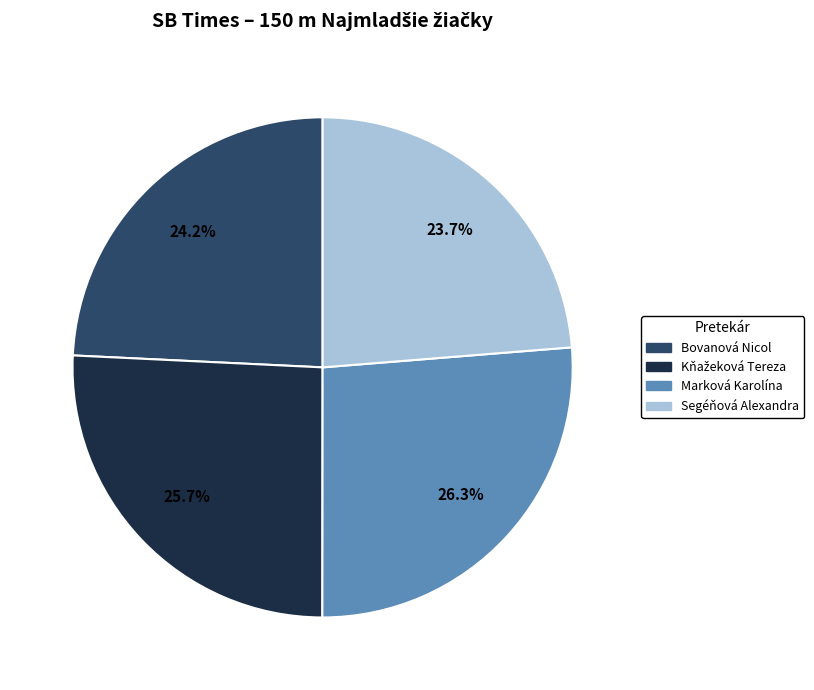

Approximately how many times larger is the value at Segéňová Alexandra compared to Bovanová Nicol?

1.0